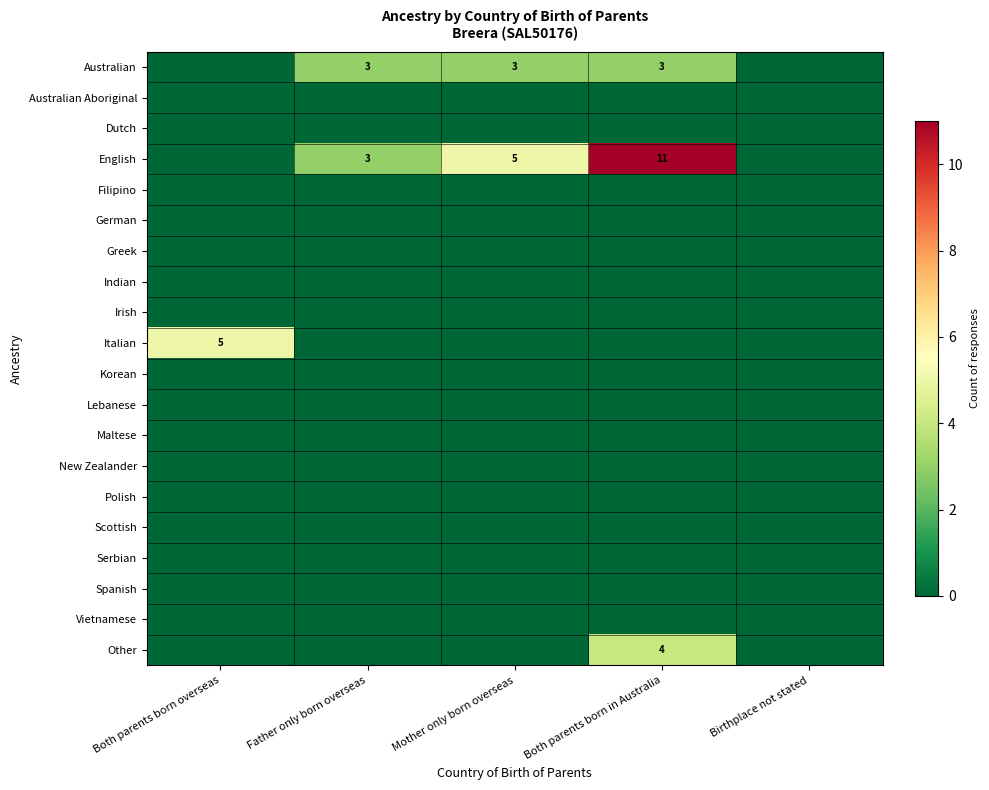

At Both parents born in Australia, list the series in order from largest to smallest.

English, Other, Australian, Australian Aboriginal, Dutch, Filipino, German, Greek, Indian, Irish, Italian, Korean, Lebanese, Maltese, New Zealander, Polish, Scottish, Serbian, Spanish, Vietnamese